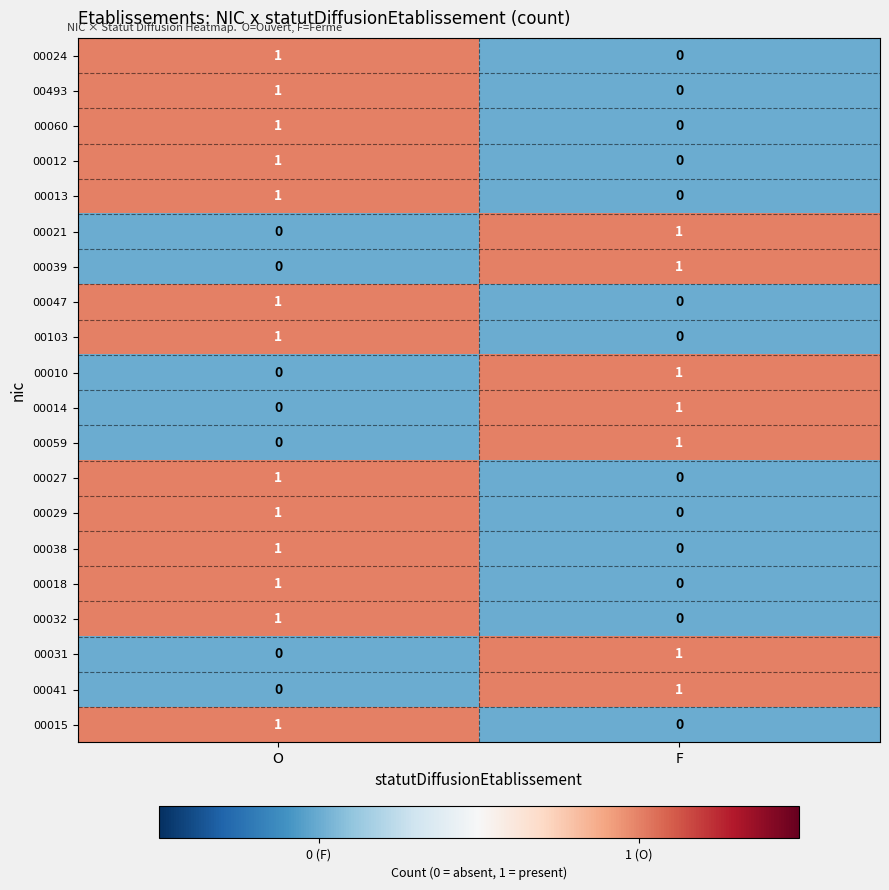

Which category has the highest value in the 00012 series?

O